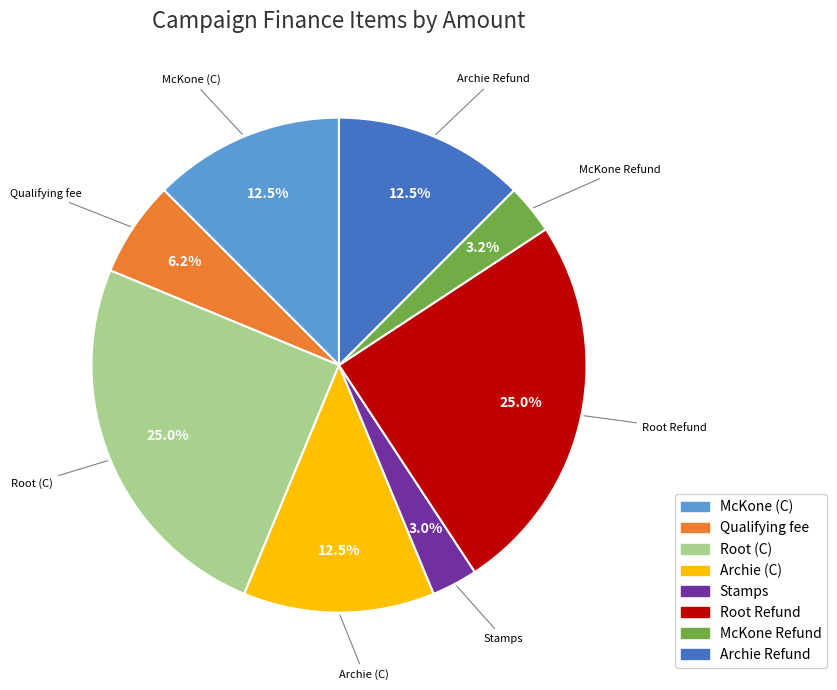

To the nearest percent, what is the difference between the McKone Refund and Root (C) slice percentages?

22%